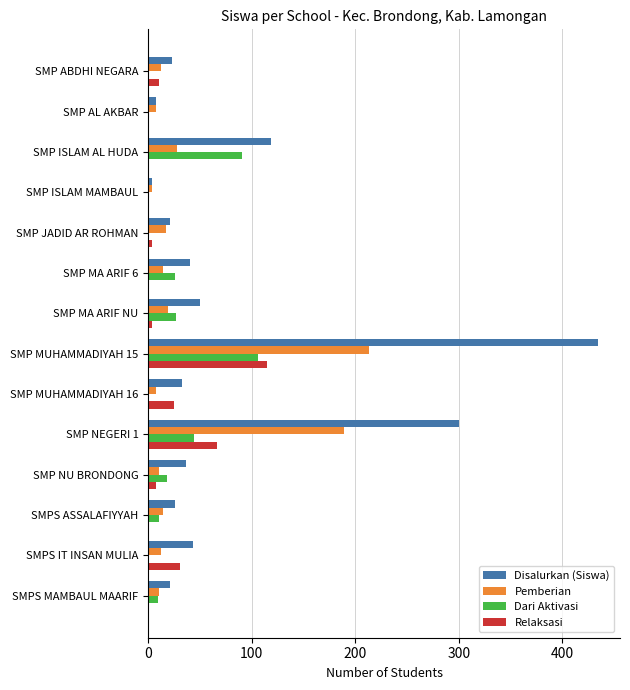

What is the highest value of the Relaksasi series?

115